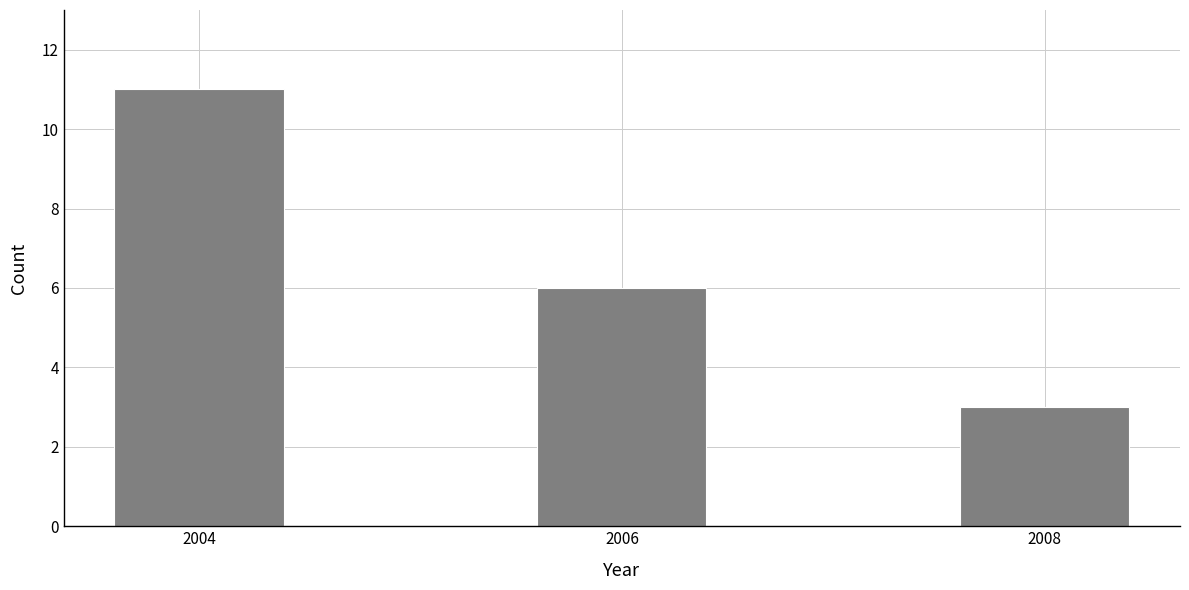

Reading left to right, extract all data points from this chart.

11	6	3